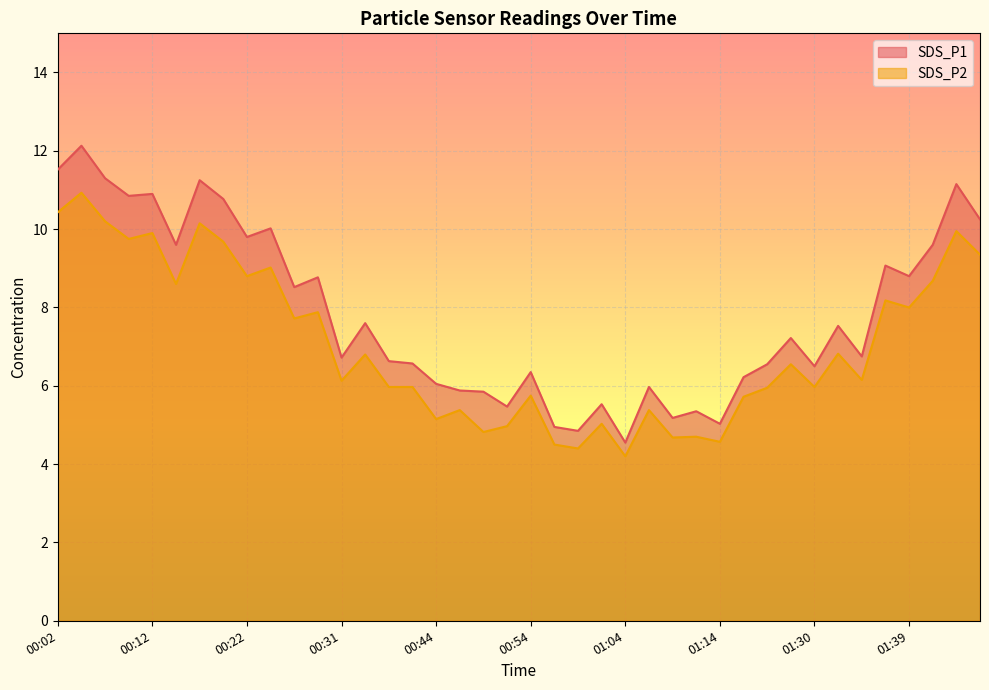

Reading left to right, list all the values displayed in this chart.

SDS_P1: 00:02=11.5	00:04=12.1	00:07=11.3	00:09=10.8	00:12=10.9	00:14=9.6	00:17=11.2	00:19=10.8	00:22=9.8	00:24=10.0	00:26=8.5	00:29=8.8	00:31=6.7	00:34=7.6	00:36=6.6	00:39=6.6	00:44=6.0	00:46=5.9	00:49=5.8	00:51=5.5	00:54=6.3	00:56=5.0	00:59=4.8	01:01=5.5	01:04=4.5	01:06=6.0	01:08=5.2	01:11=5.3	01:14=5.0	01:22=6.2	01:25=6.5	01:27=7.2	01:30=6.5	01:32=7.5	01:35=6.8	01:37=9.1	01:39=8.8	01:45=9.6	01:53=11.2	01:55=10.2
SDS_P2: 00:02=10.4	00:04=10.9	00:07=10.2	00:09=9.8	00:12=9.9	00:14=8.6	00:17=10.2	00:19=9.7	00:22=8.8	00:24=9.0	00:26=7.7	00:29=7.9	00:31=6.1	00:34=6.8	00:36=6.0	00:39=6.0	00:44=5.2	00:46=5.4	00:49=4.8	00:51=5.0	00:54=5.8	00:56=4.5	00:59=4.4	01:01=5.0	01:04=4.2	01:06=5.4	01:08=4.7	01:11=4.7	01:14=4.6	01:22=5.7	01:25=6.0	01:27=6.5	01:30=6.0	01:32=6.8	01:35=6.2	01:37=8.2	01:39=8.0	01:45=8.7	01:53=9.9	01:55=9.3